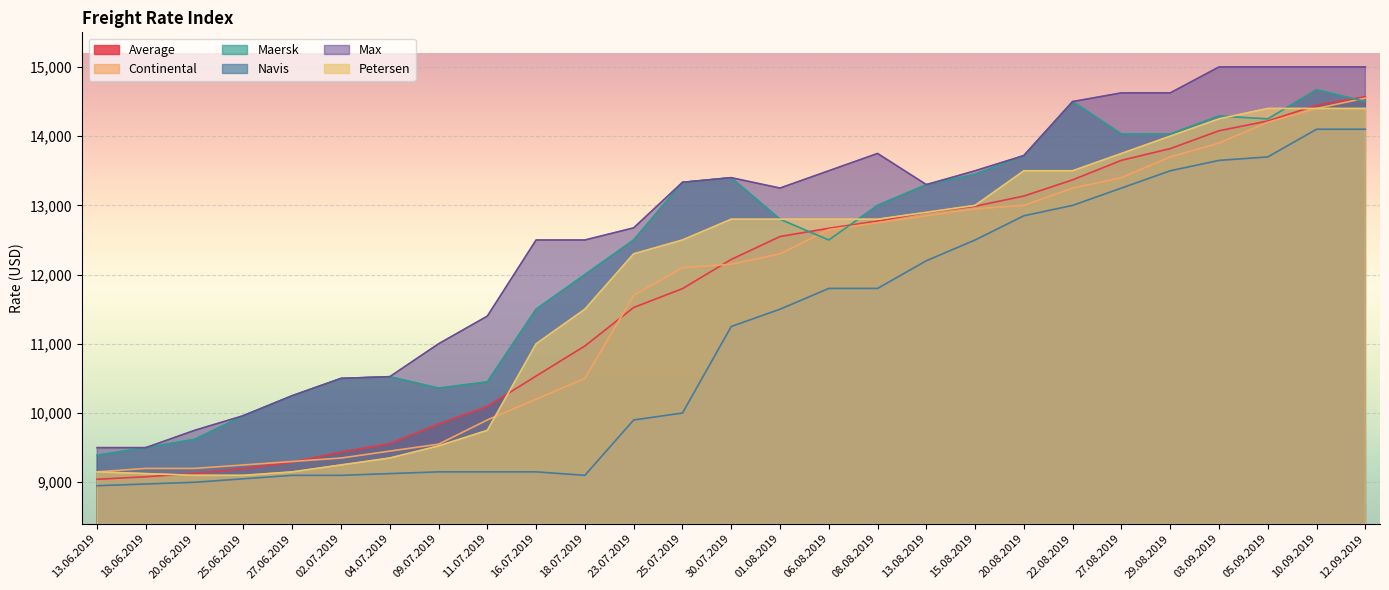

Which series has the largest total across all categories?

Max